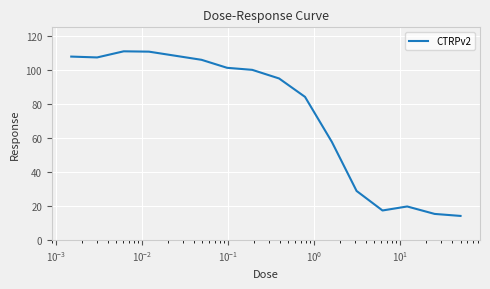

How many values exceed 94?

8